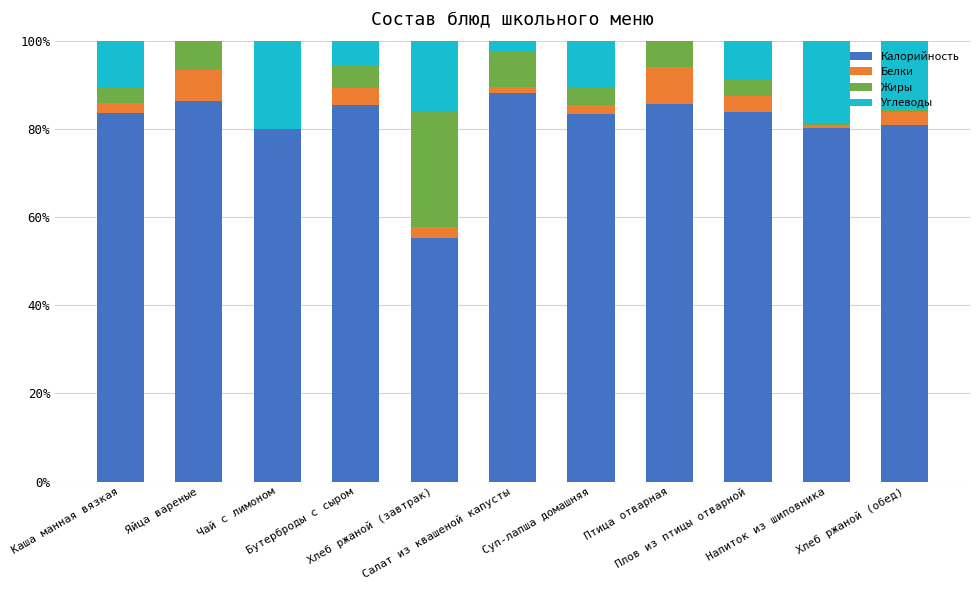

What value does the Калорийность series have at Яйца вареные?

86.3